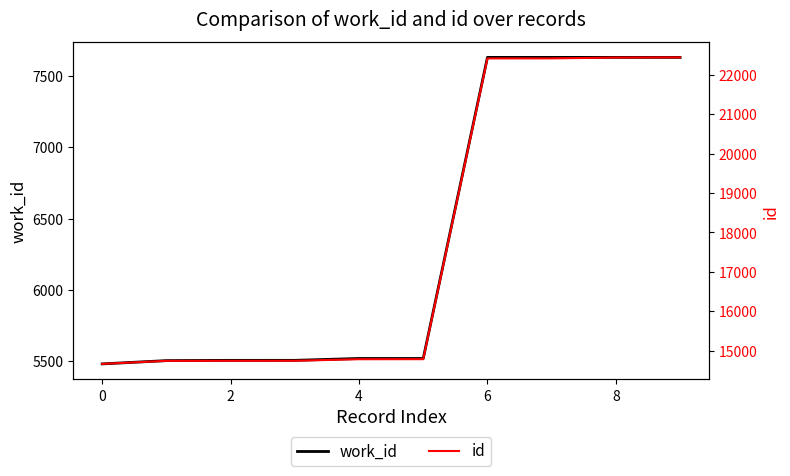

Is it true that work_id equals 5507 at 2?

True